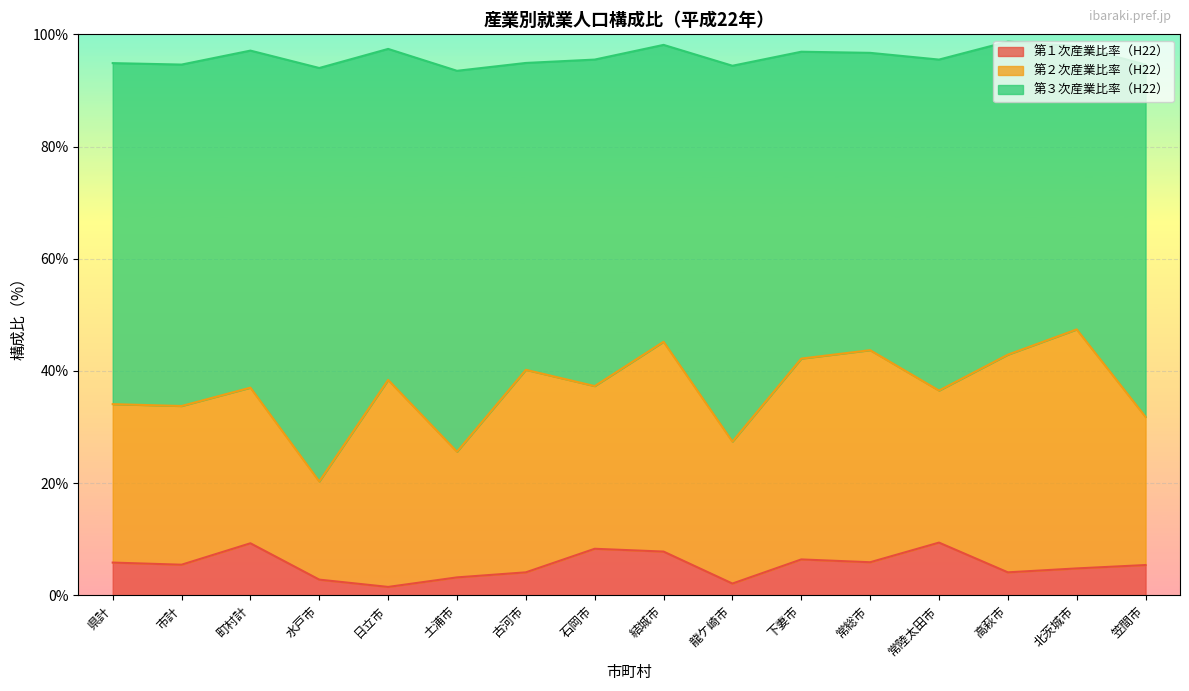

The 第３次産業比率（H22） series shows 28.7 at 高萩市. True or false?

False